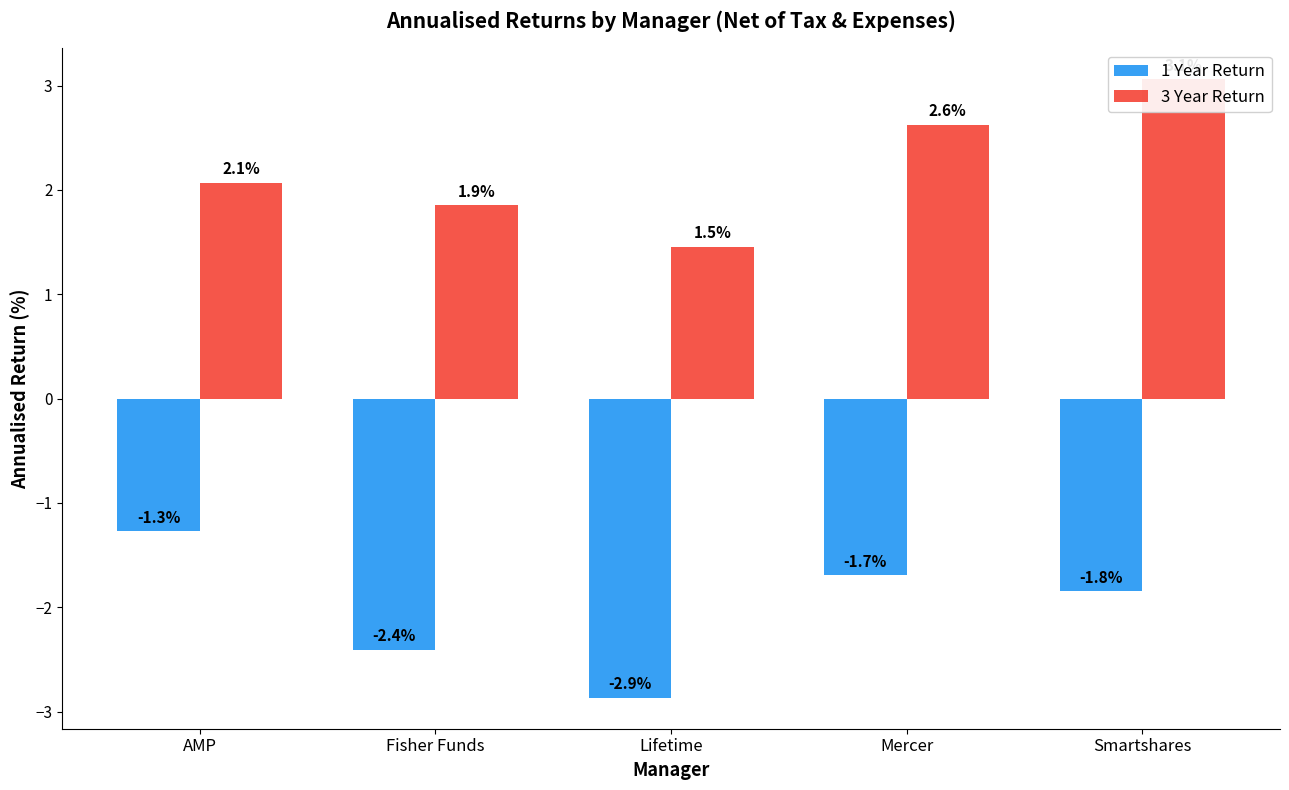

What is the sum of the 3 Year Return values at AMP and Lifetime?

3.5